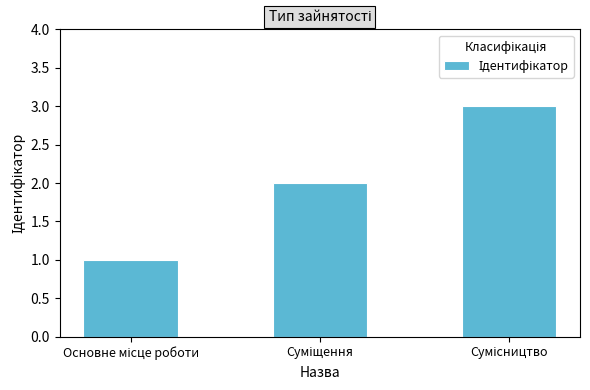

What is the greatest value displayed?

3